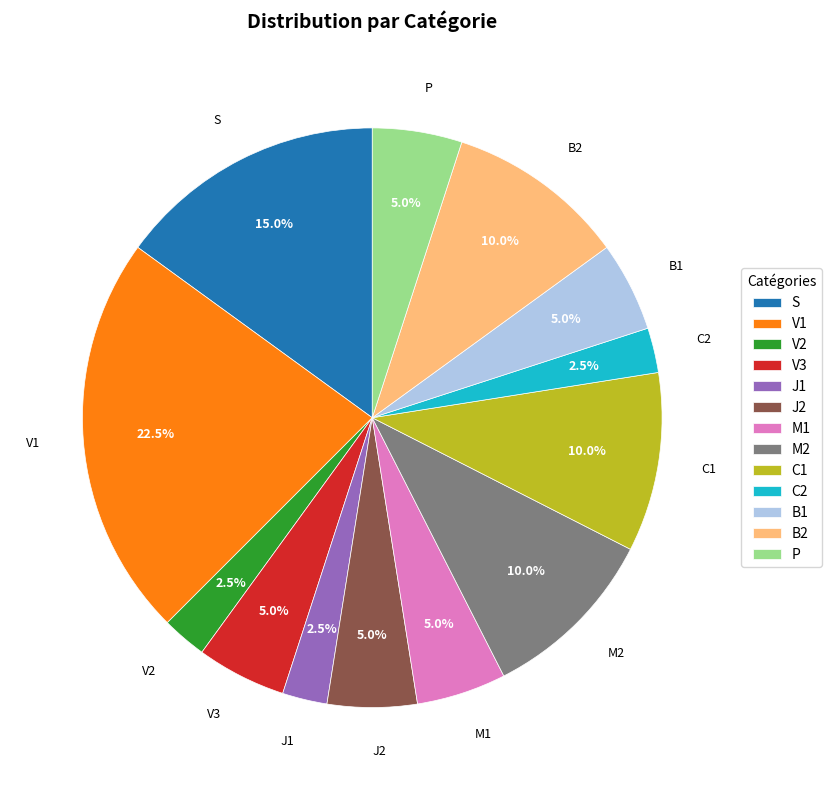

Which slice is the largest?

V1